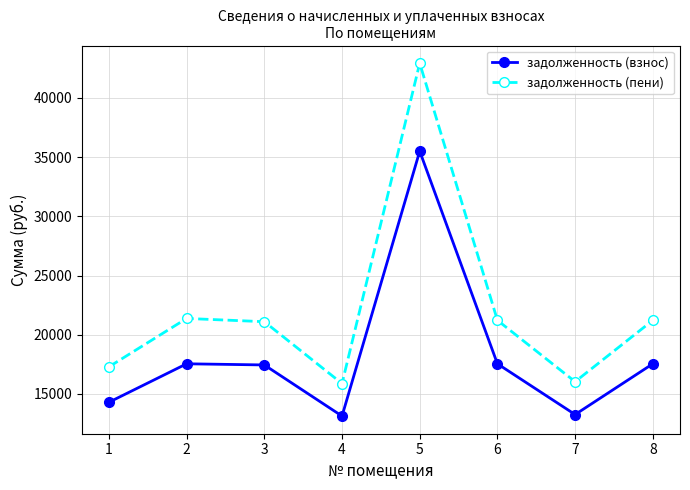

At which category is the sum across all series the highest?

5